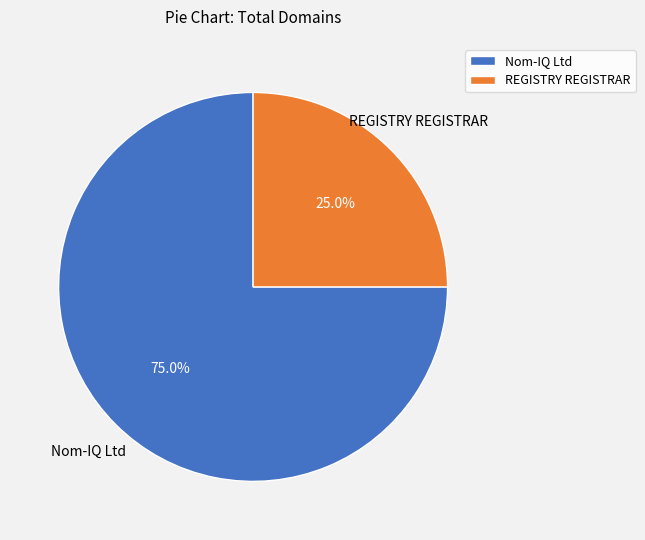

Which has a higher value, Nom-IQ Ltd or REGISTRY REGISTRAR?

Nom-IQ Ltd